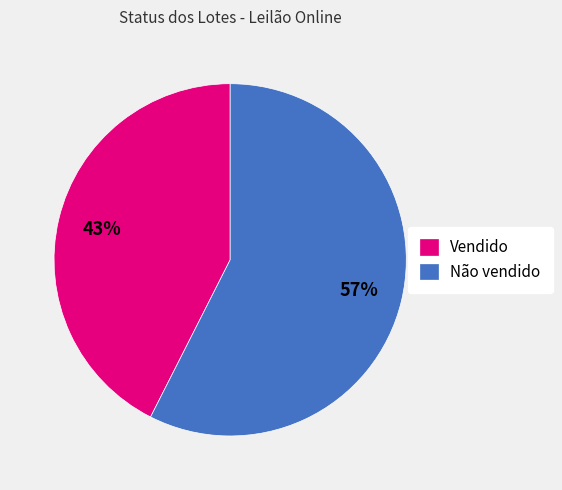

To the nearest percent, what portion does Vendido represent?

43%